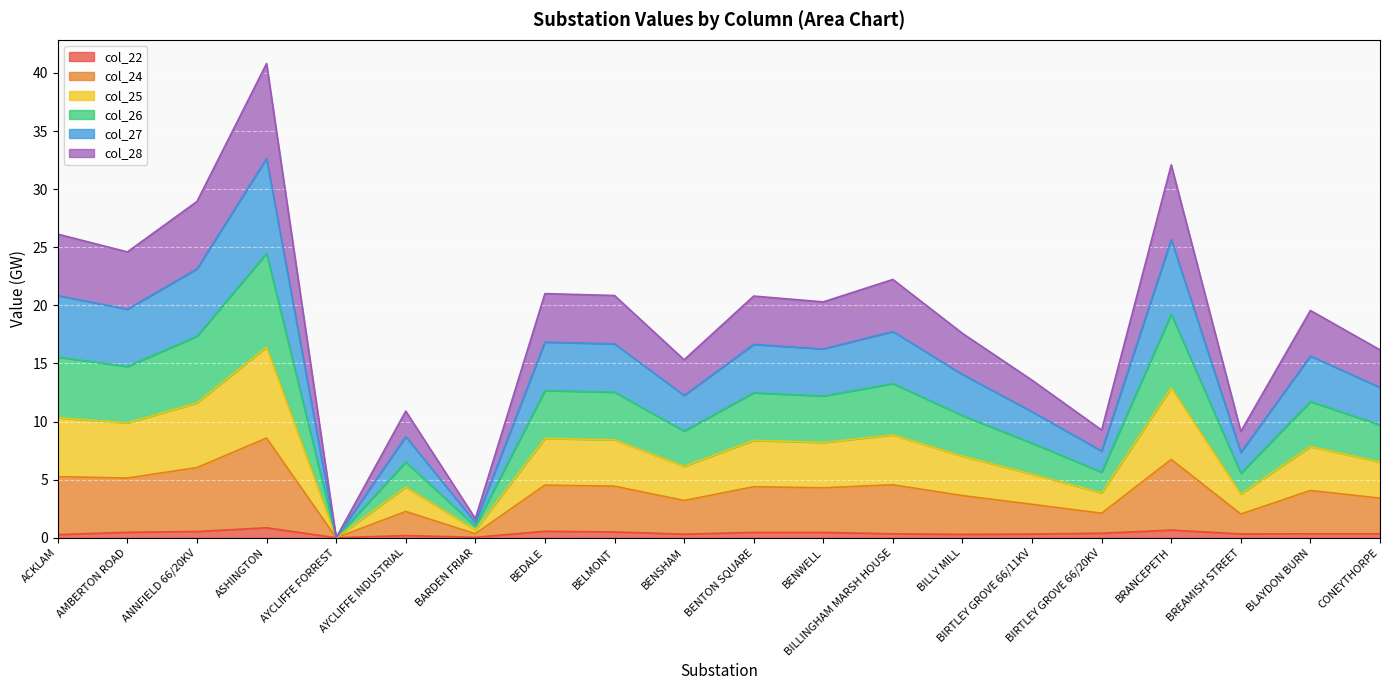

True or false: col_25 and col_28 intersect in this chart.

False